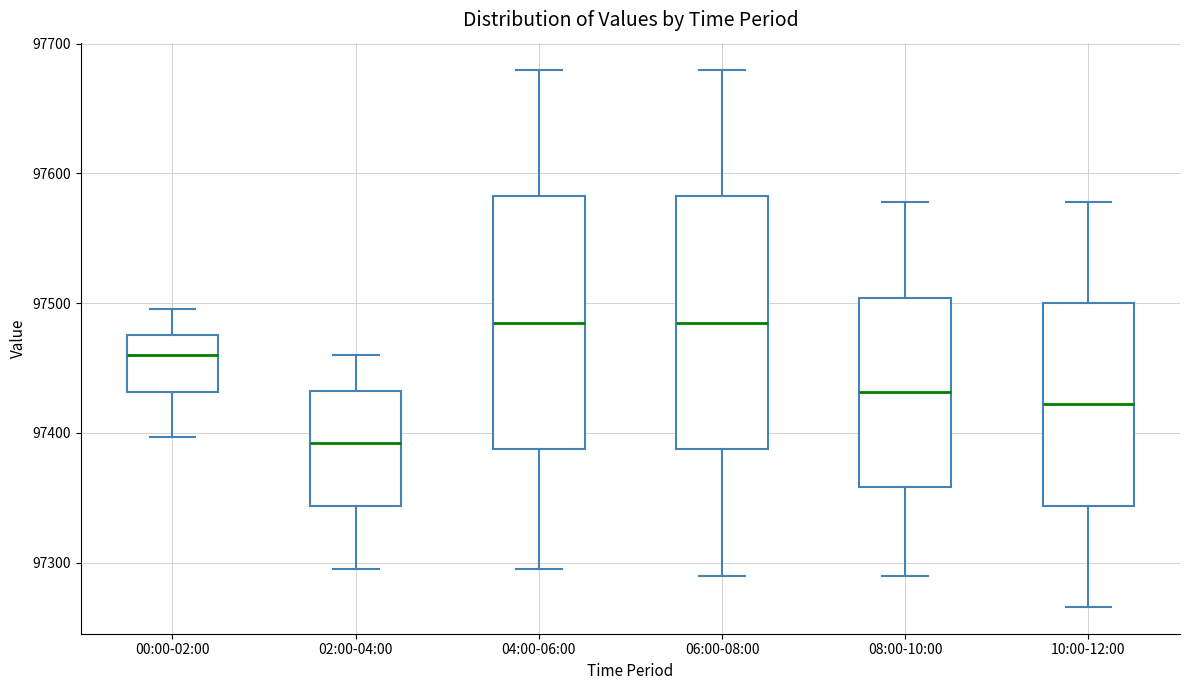

Which box has the lowest median line?

02:00-04:00